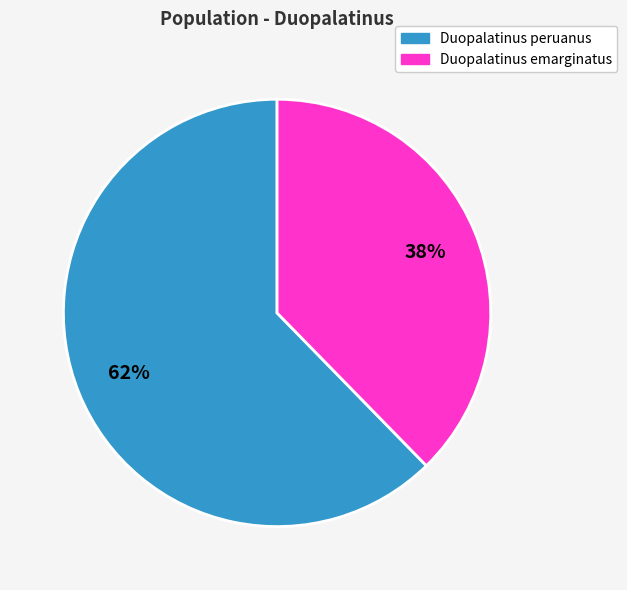

Is there any slice that represents more than half of the pie?

Yes